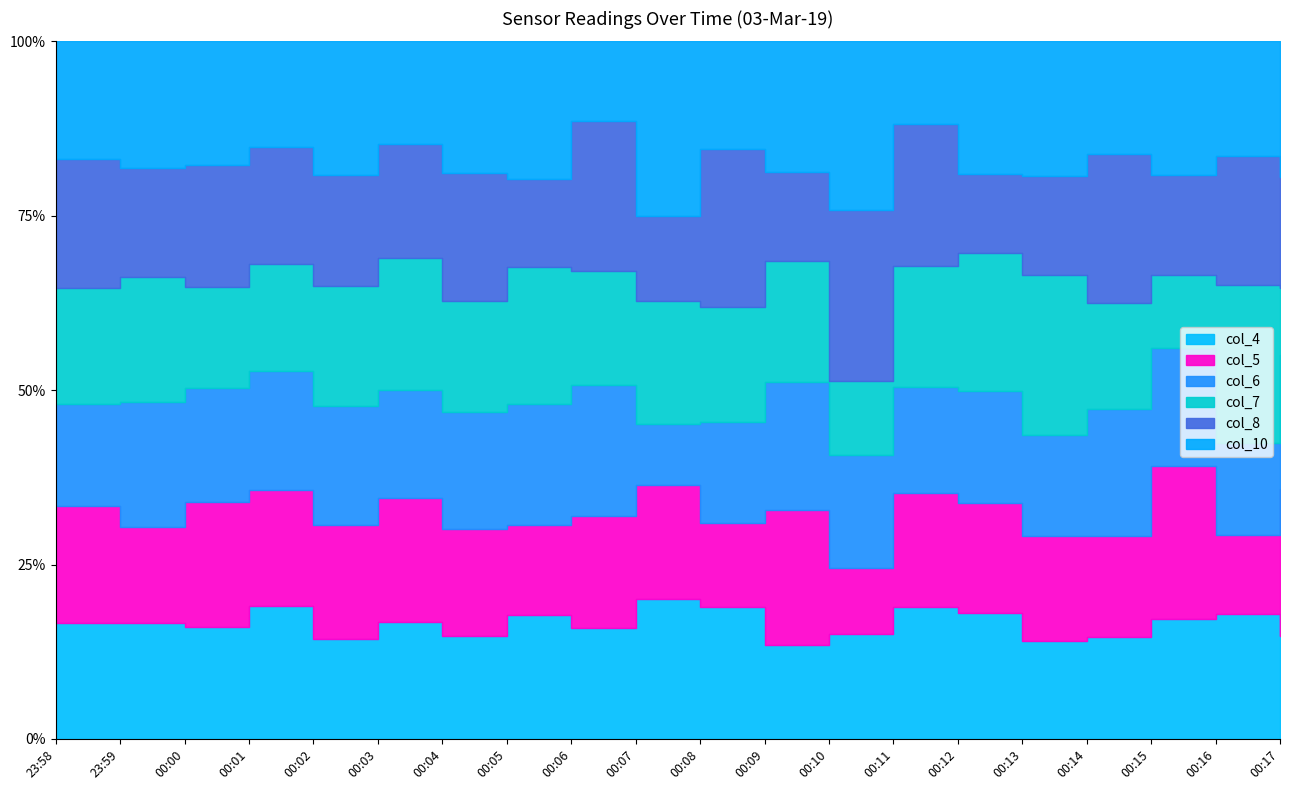

Read the col_10 value at 23:58, to the nearest 50.

200